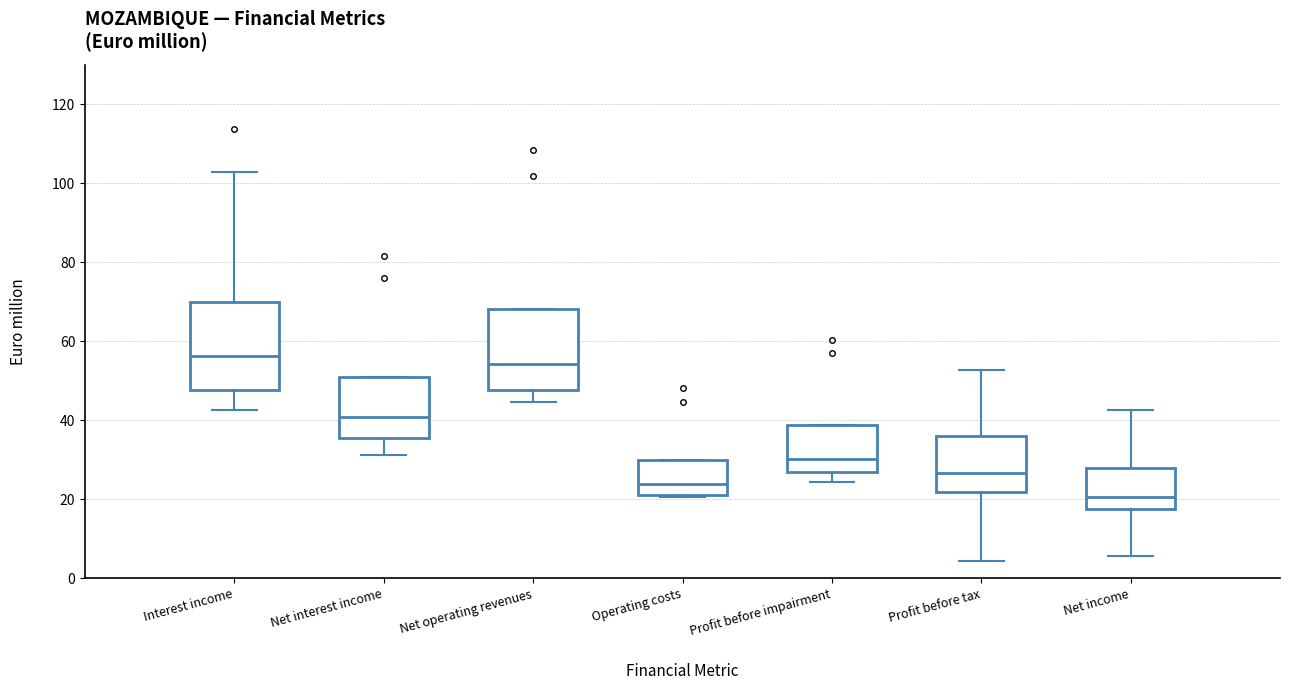

Reading left to right, read every box against the y-axis: the position of its median line, the range the box covers, and the ends of its whiskers. The values are not printed on the chart, so give them approximately, as read against the axis.

Interest income: median 56, box 48 to 70, whiskers 42 to 102
Net interest income: median 40, box 36 to 50, whiskers 32 to 50
Net operating revenues: median 54, box 48 to 68, whiskers 44 to 68
Operating costs: median 24, box 20 to 30, whiskers 20 to 30
Profit before impairment: median 30, box 26 to 38, whiskers 24 to 38
Profit before tax: median 26, box 22 to 36, whiskers 4 to 52
Net income: median 20, box 18 to 28, whiskers 6 to 42